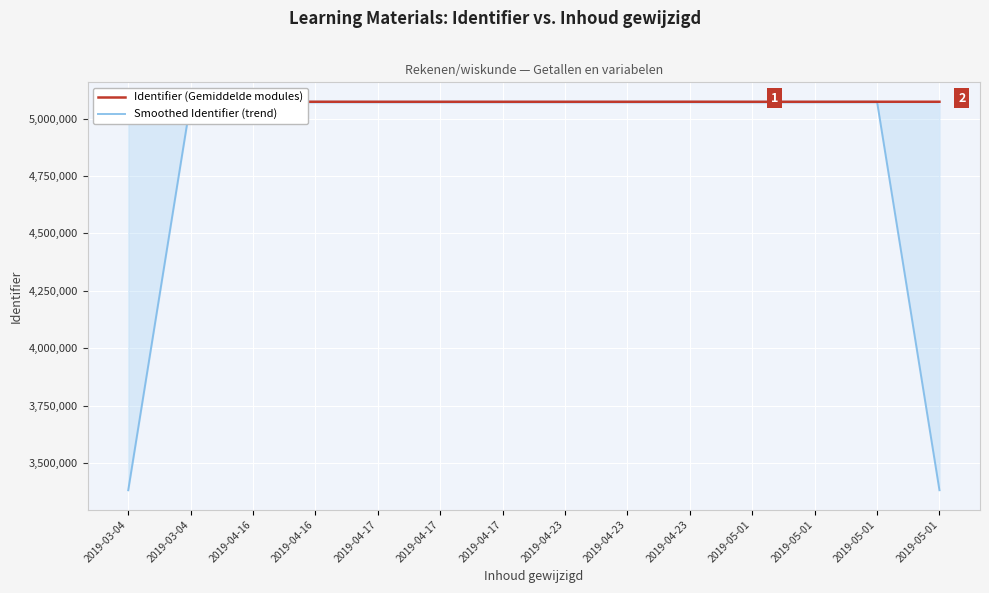

Which series has the largest total across all categories?

Identifier (Gemiddelde modules)